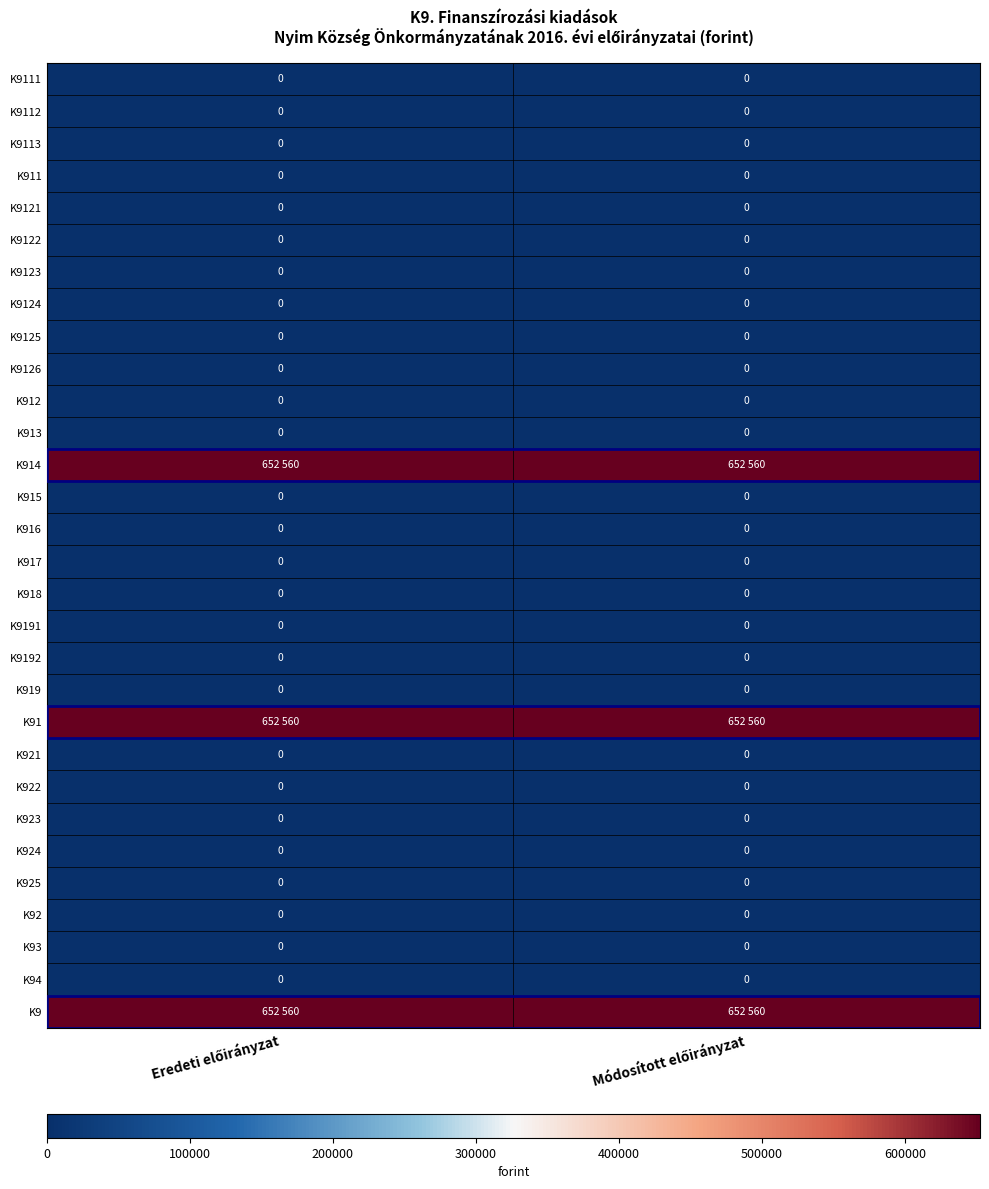

What is the difference between the highest and lowest values at Eredeti előirányzat?

652560